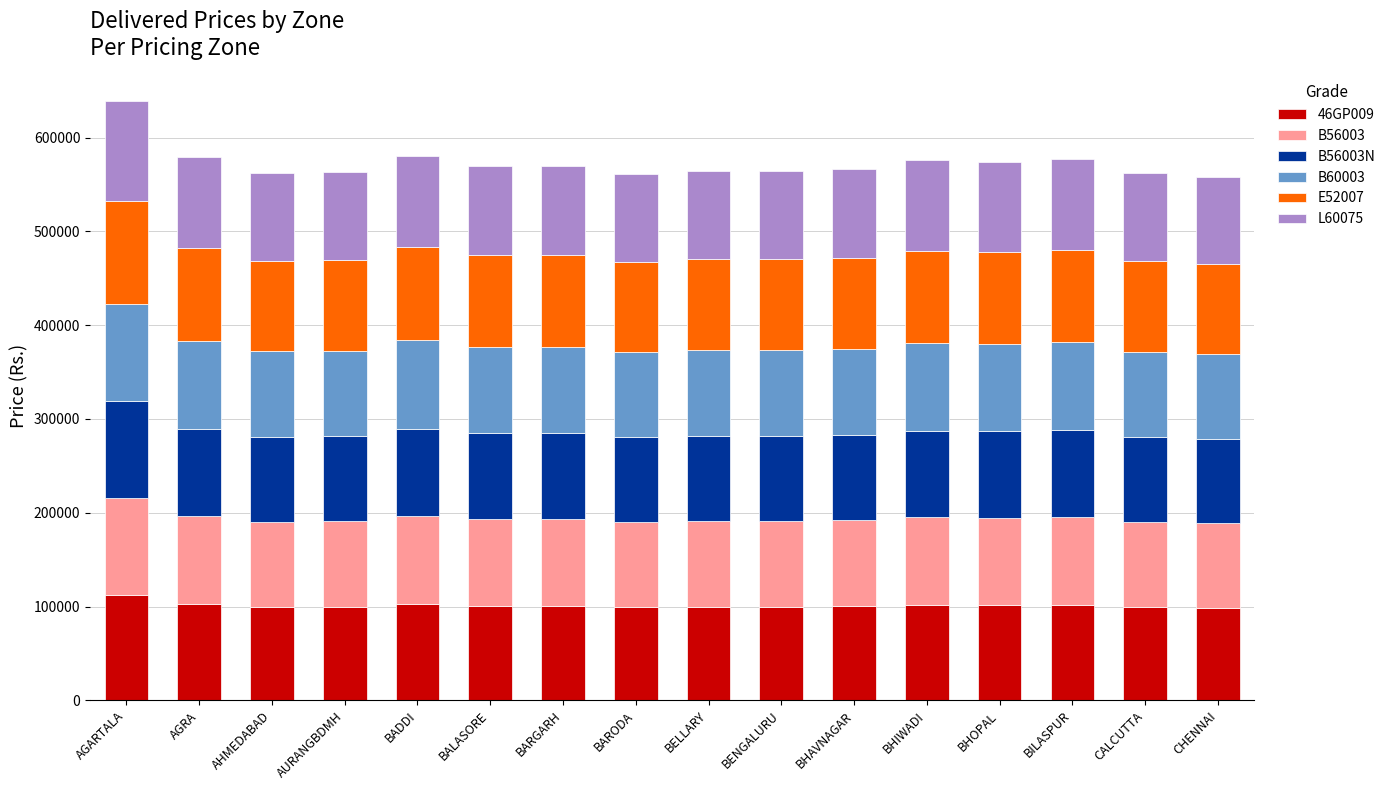

What is the minimum value for 46GP009?

98848